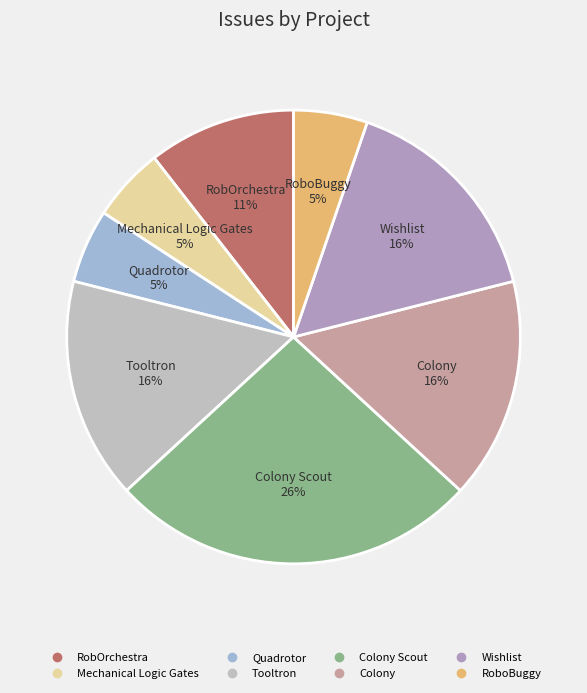

Does any single category account for the majority?

No